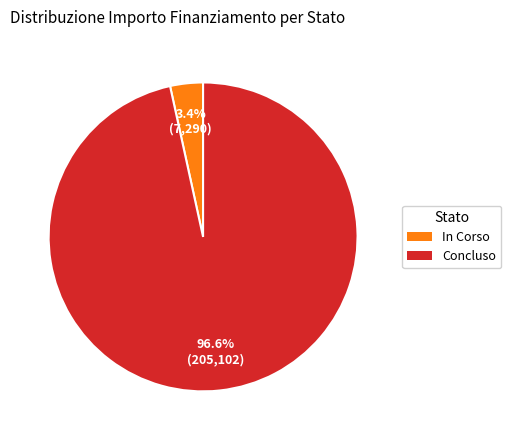

What is the smallest slice in the pie chart?

In Corso